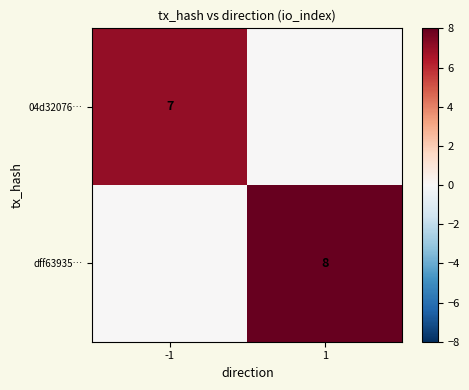

At which category is the sum across all series the highest?

1